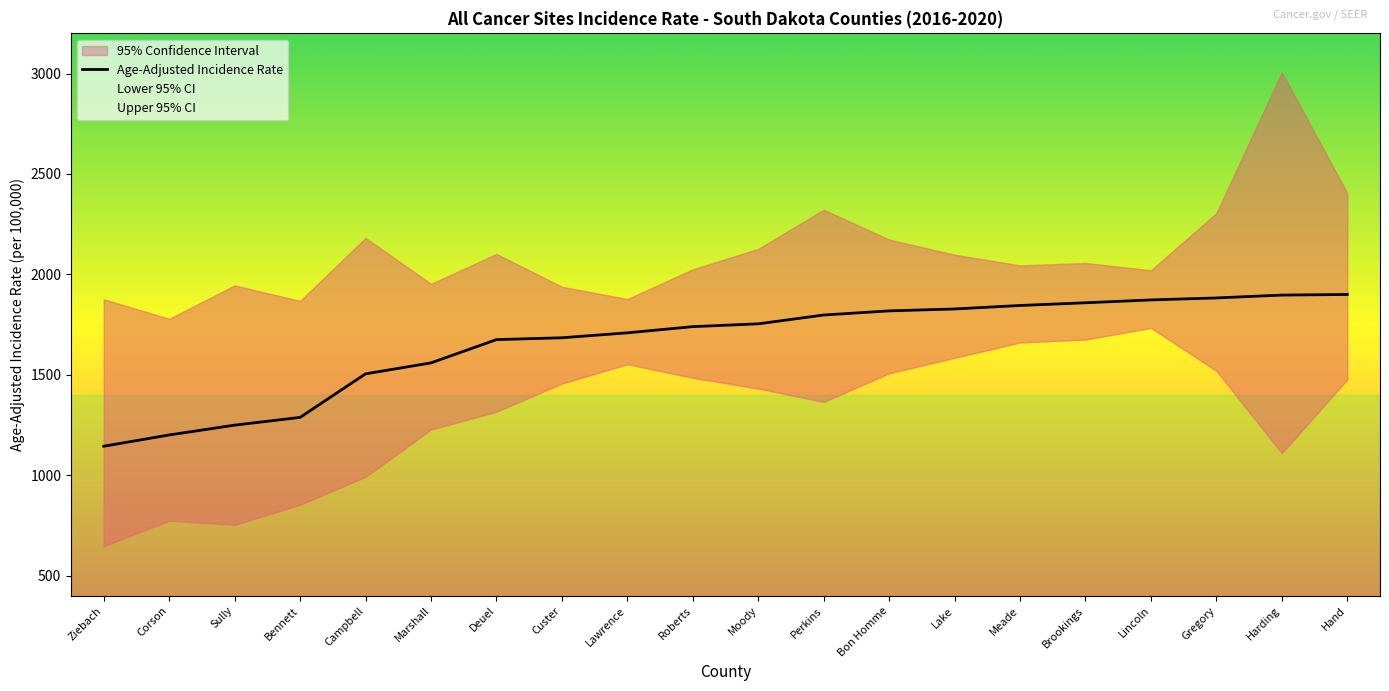

Which series changed the most between Bon Homme and Meade?

Lower 95% CI